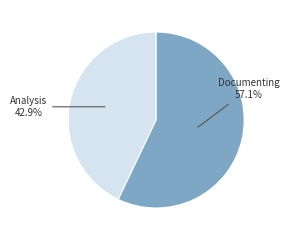

The Analysis slice represents 54% of the pie. True or false?

False